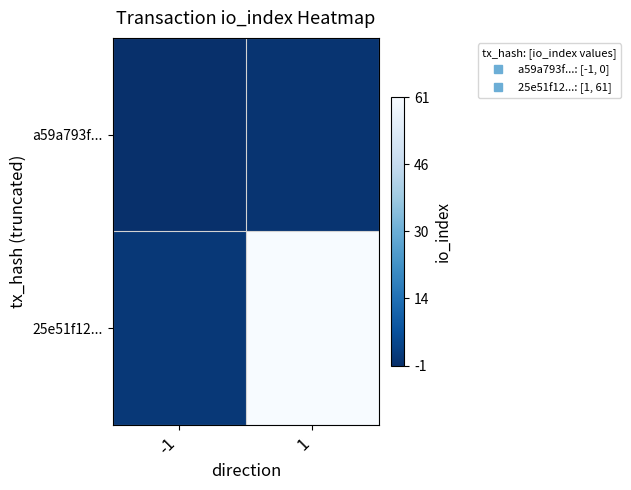

List the series in order of their peak value, highest first.

25e51f12..., a59a793f...